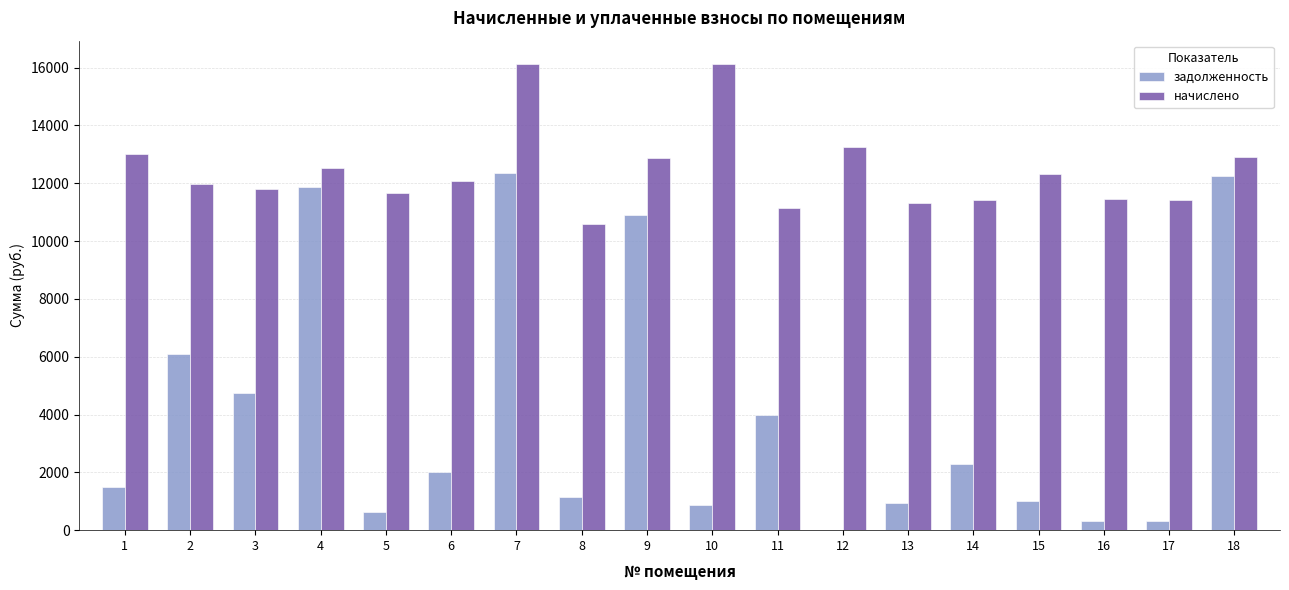

Is the value of задолженность at 6 greater than the value of начислено at 16?

No